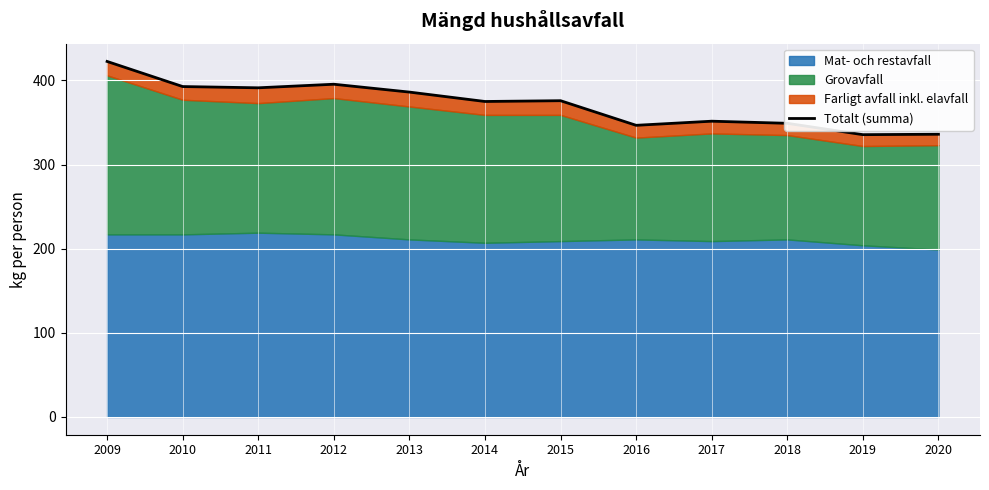

Read the value at 2010.

392.7